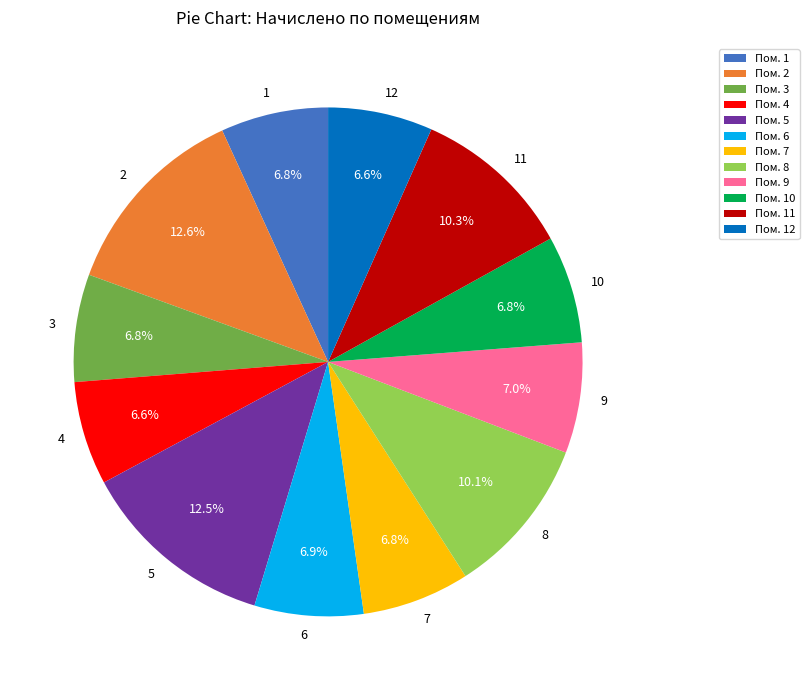

What is the ratio of the value at 11 to the value at 2?

0.8